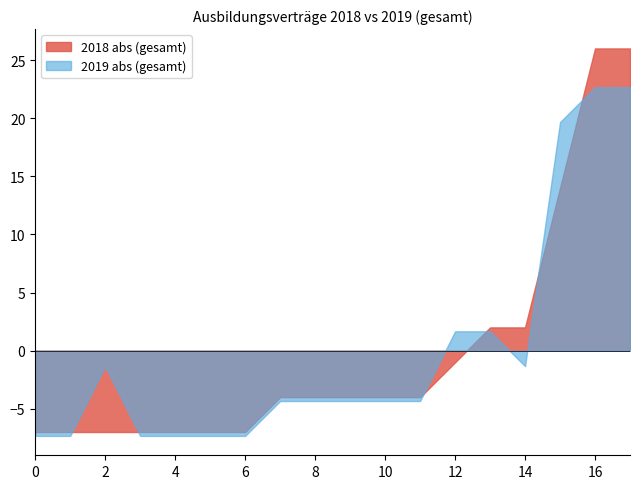

The 2019 abs (gesamt) series shows -1.3 at 2. True or false?

True